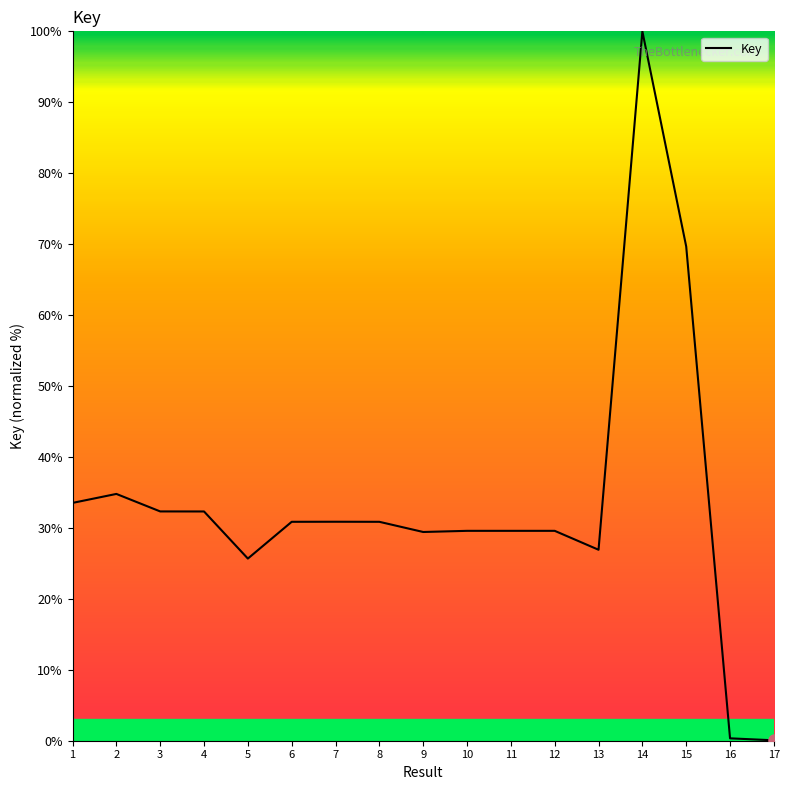

The value at 11 is 29.6. True or false?

True